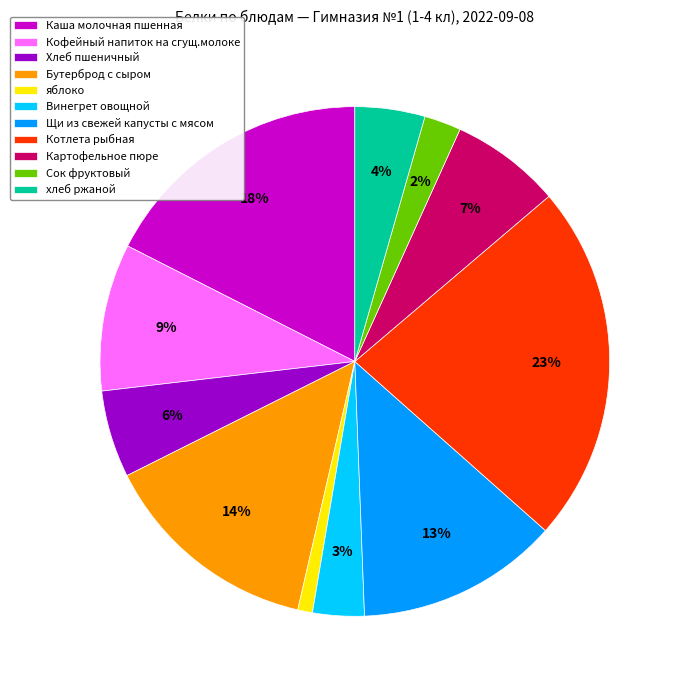

To the nearest percent, what portion does хлеб ржаной represent?

4%